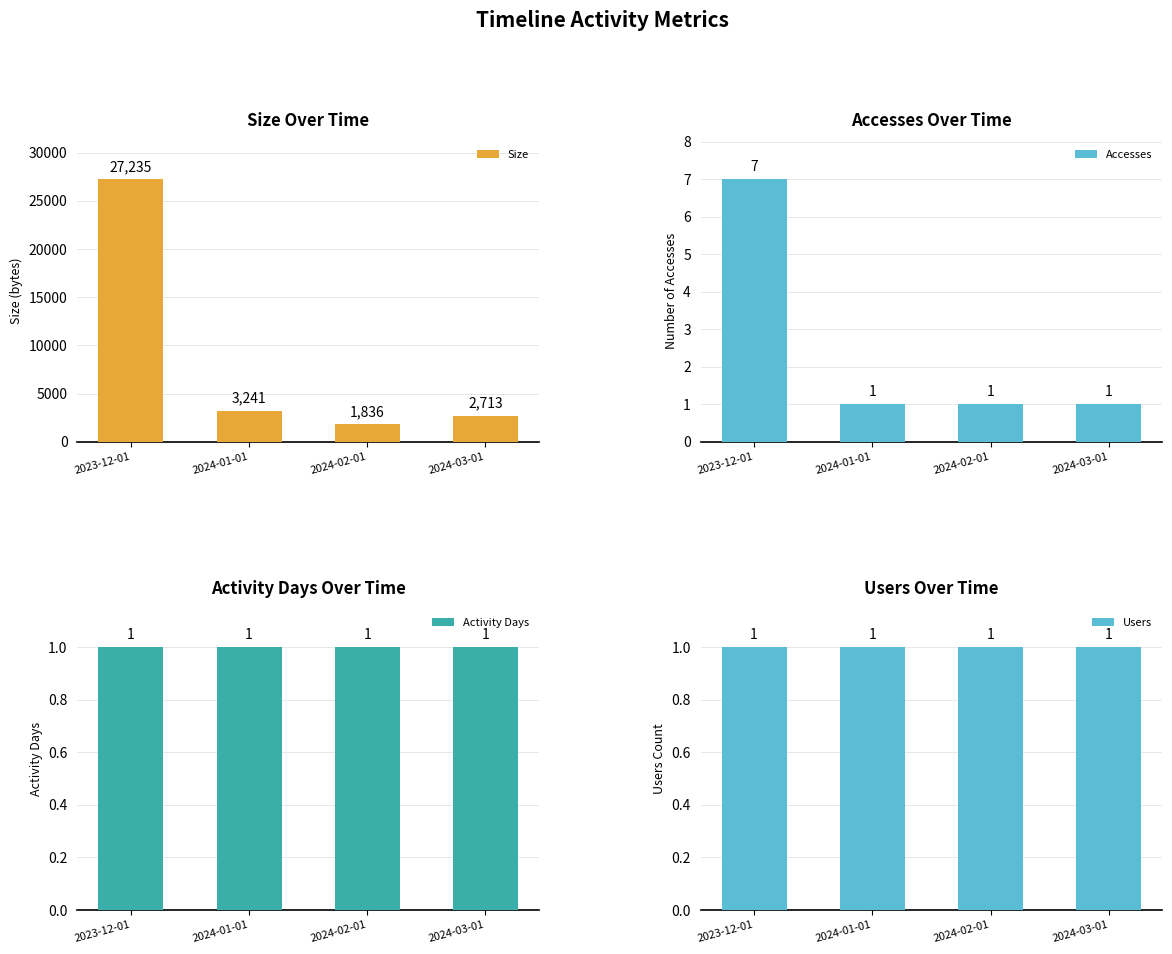

How many bars are there in total?

16